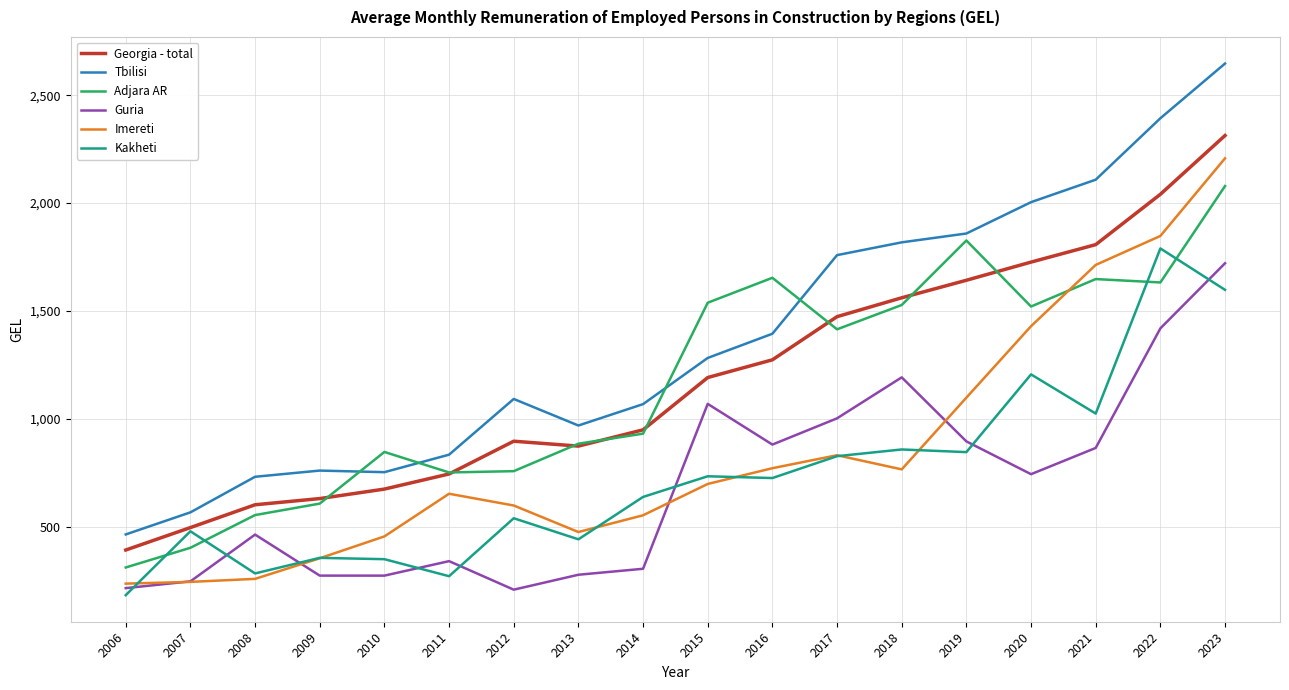

Is the value of Imereti at 2006 greater than the value of Tbilisi at 2012?

No